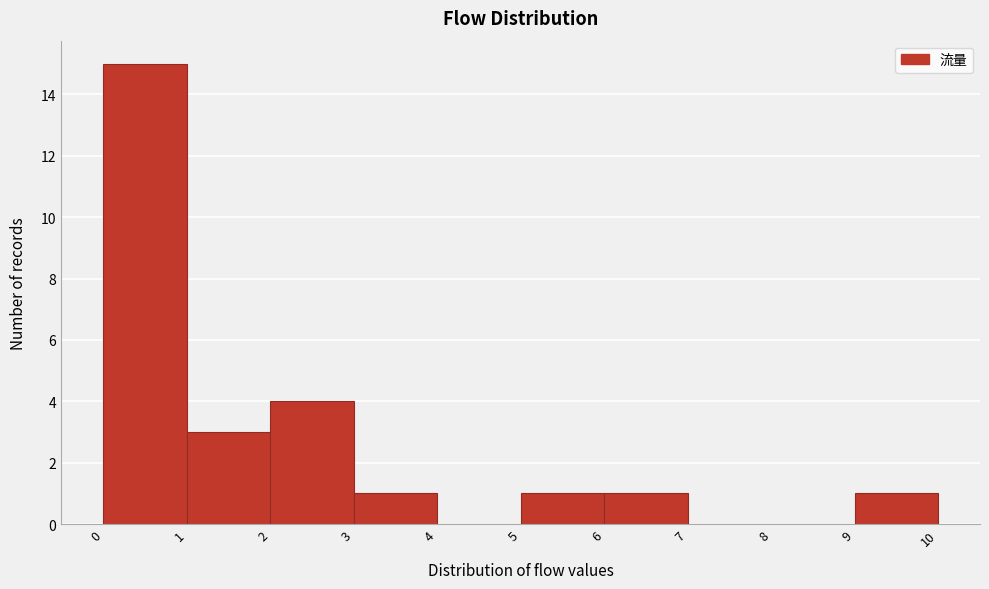

Reading left to right, list every bar in this chart as the range it spans on the x-axis followed by its height. The values are not printed on the chart, so give them approximately, as read against the axis.

0 to 1: 15
1 to 2: 3
2 to 3: 4
3 to 4: 1
4 to 5: 0
5 to 6: 1
6 to 7: 1
7 to 8: 0
8 to 9: 0
9 to 10: 1